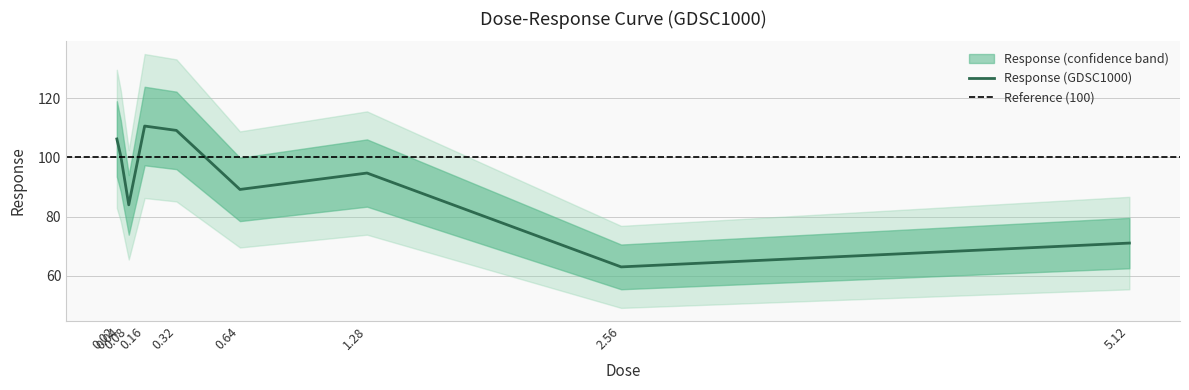

What is the ratio of the value at 0.64 to the value at 1.28?

0.9